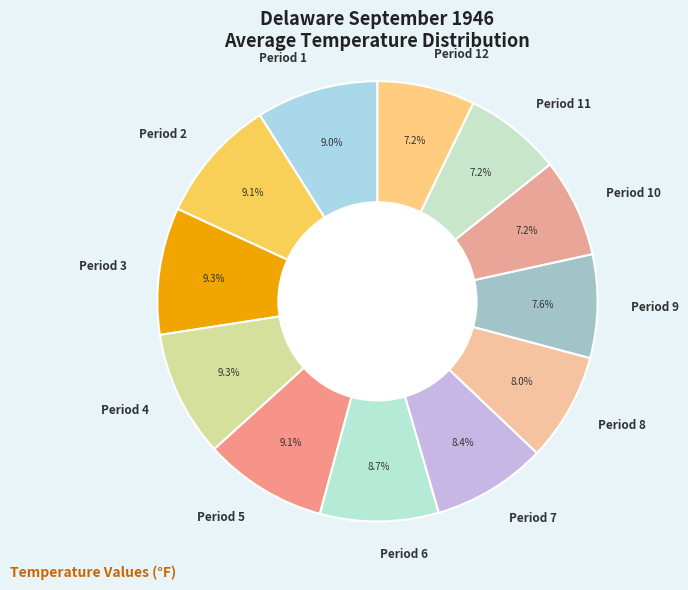

What percentage is the Period 1 slice, to the nearest percent?

9%